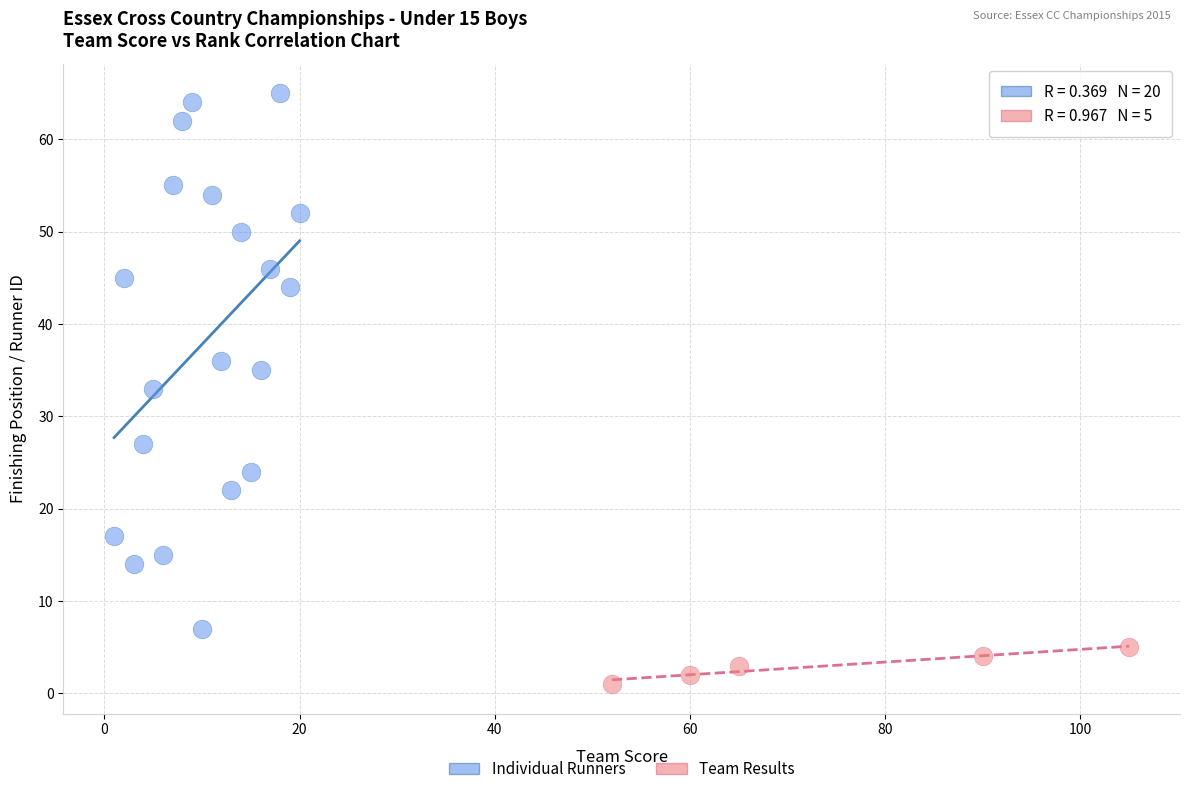

Which series has the largest Y range (max minus min)?

Individual Runners